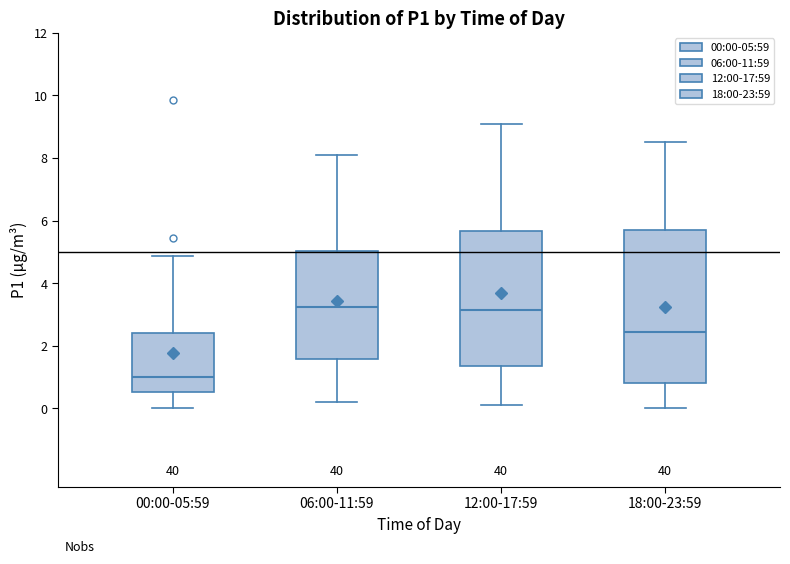

Which box has the lowest median line?

00:00-05:59